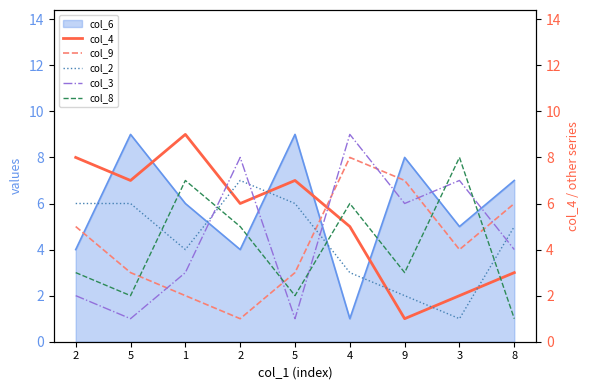

The value of col_4 at 1 is 9. True or false?

True